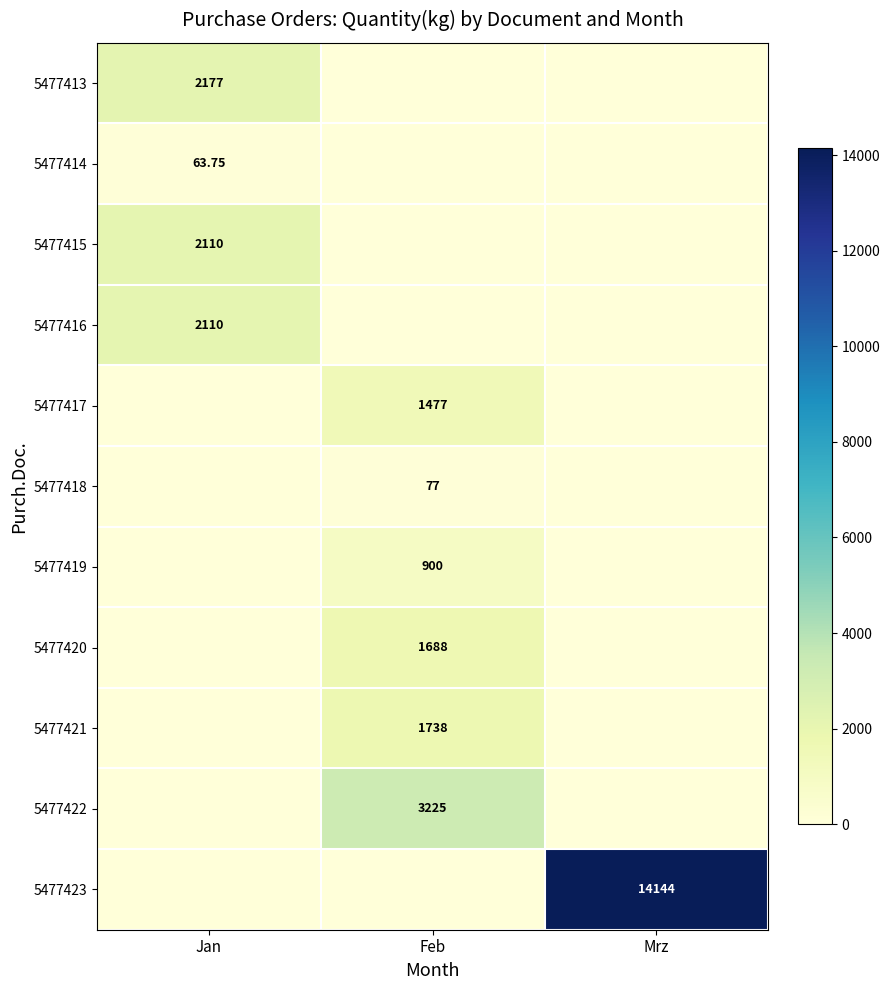

Is the value of 5477413 at Jan greater than the value of 5477416 at Jan?

Yes